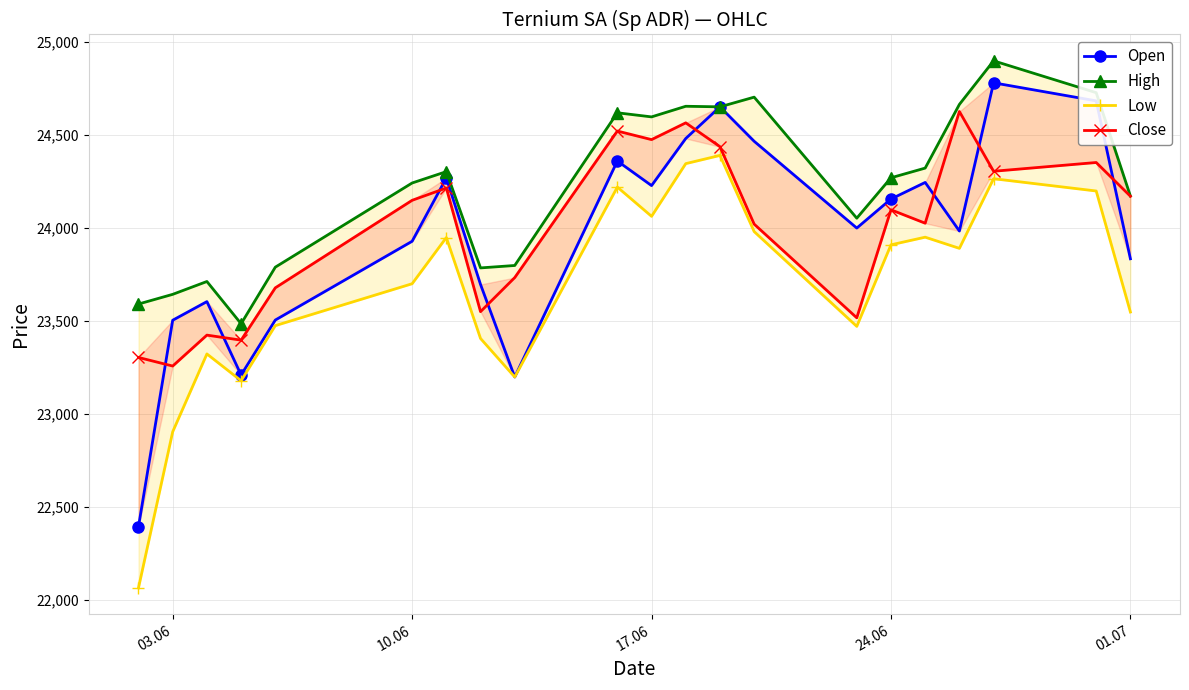

Which series has the widest spread of values?

Open